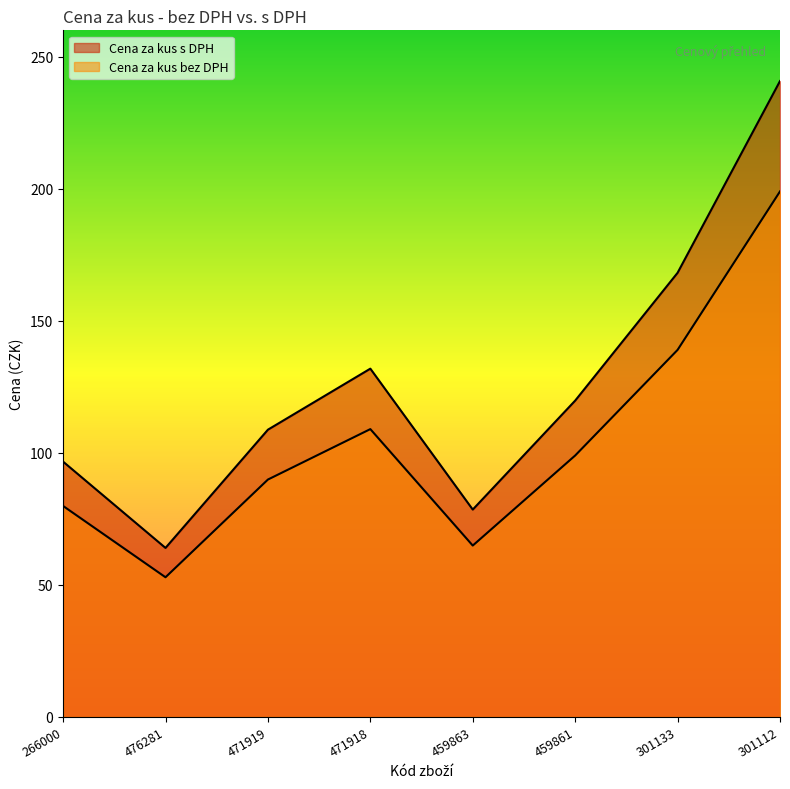

What position from the left is 459863?

5